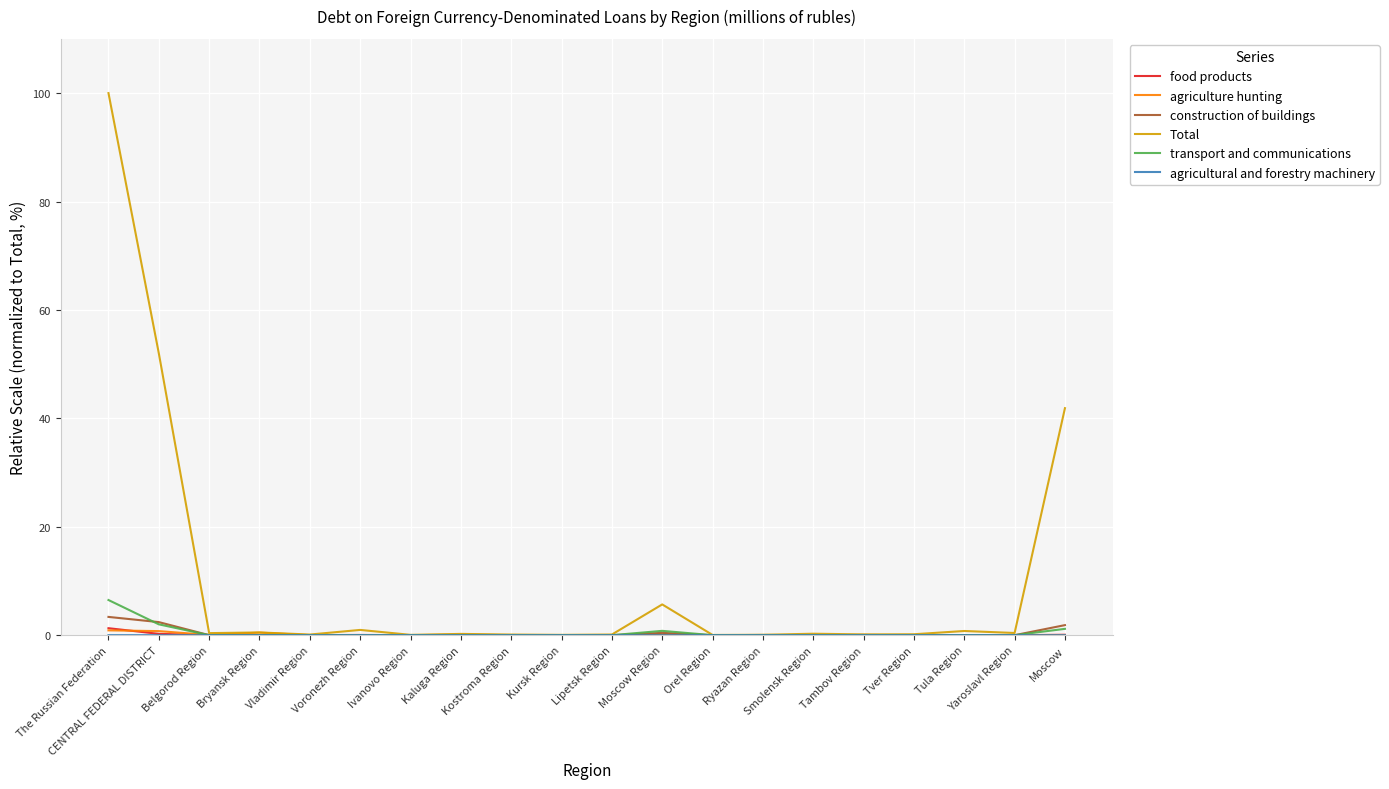

Which series has the widest spread of values?

Total